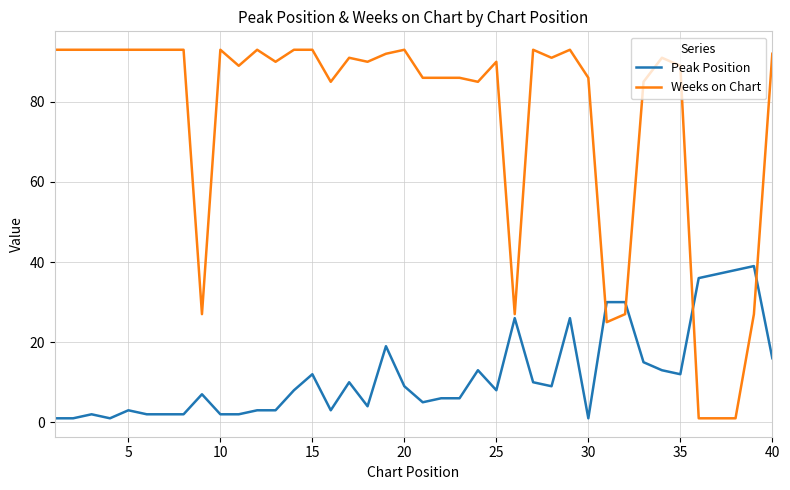

List the series in order of their peak value, lowest first.

Peak Position, Weeks on Chart